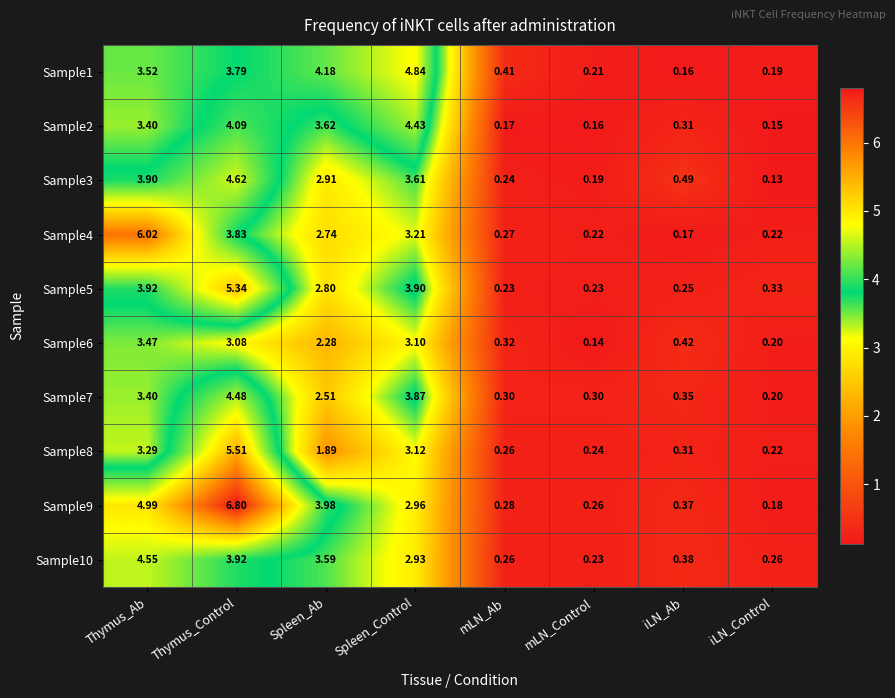

Rank the categories by Sample2 value from highest to lowest.

Spleen_Control, Thymus_Control, Spleen_Ab, Thymus_Ab, iLN_Ab, mLN_Ab, mLN_Control, iLN_Control